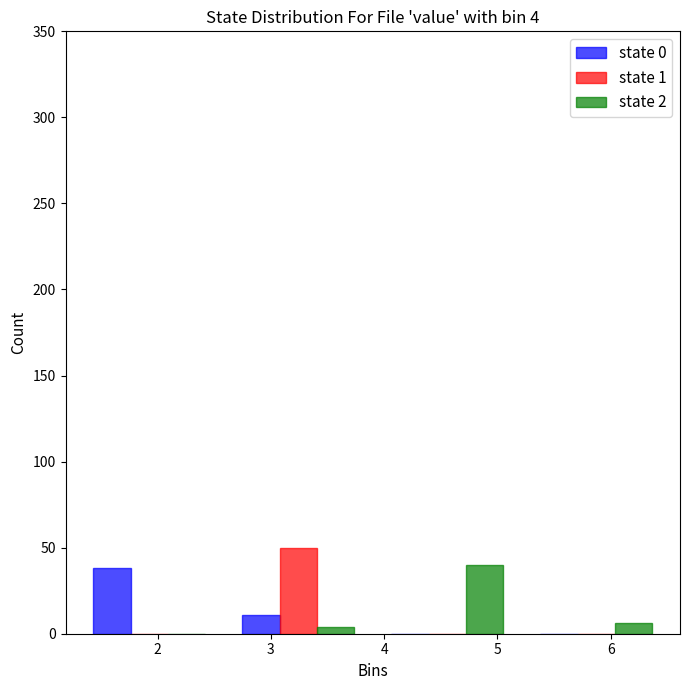

In the state 1 series, which range on the x-axis has the tallest bar?

2.6 to 3.9